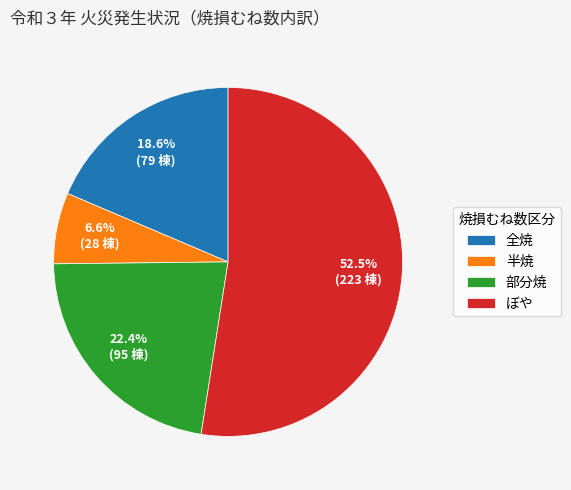

Rank the categories by value from highest to lowest.

ぼや, 部分焼, 全焼, 半焼